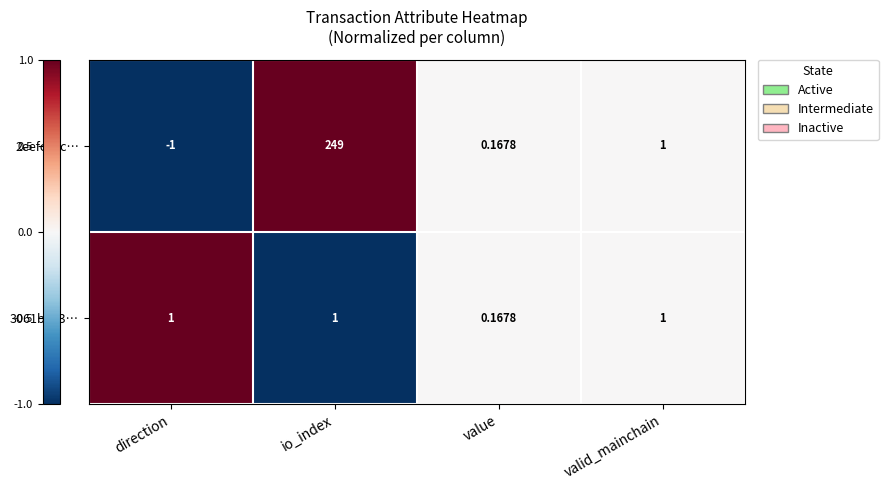

At which category is the sum across all series the highest?

io_index